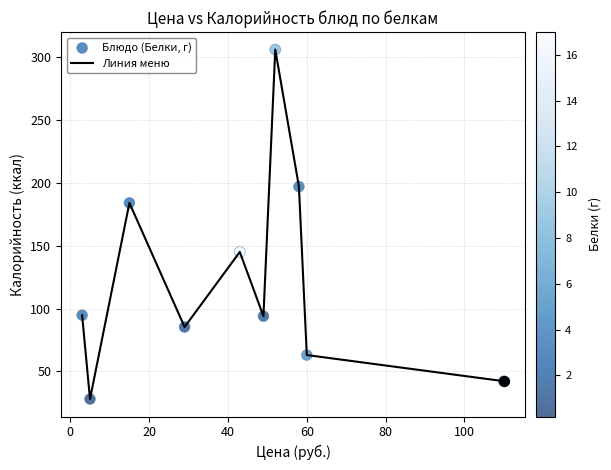

What is the difference between the maximum and minimum values?

278.0